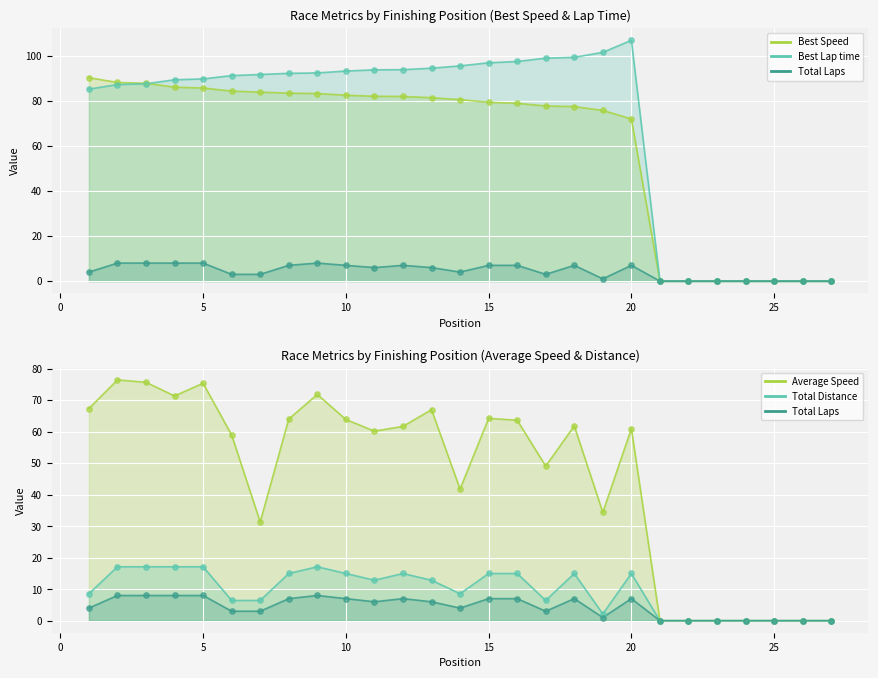

Which series contains the highest Y value?

Best Lap time